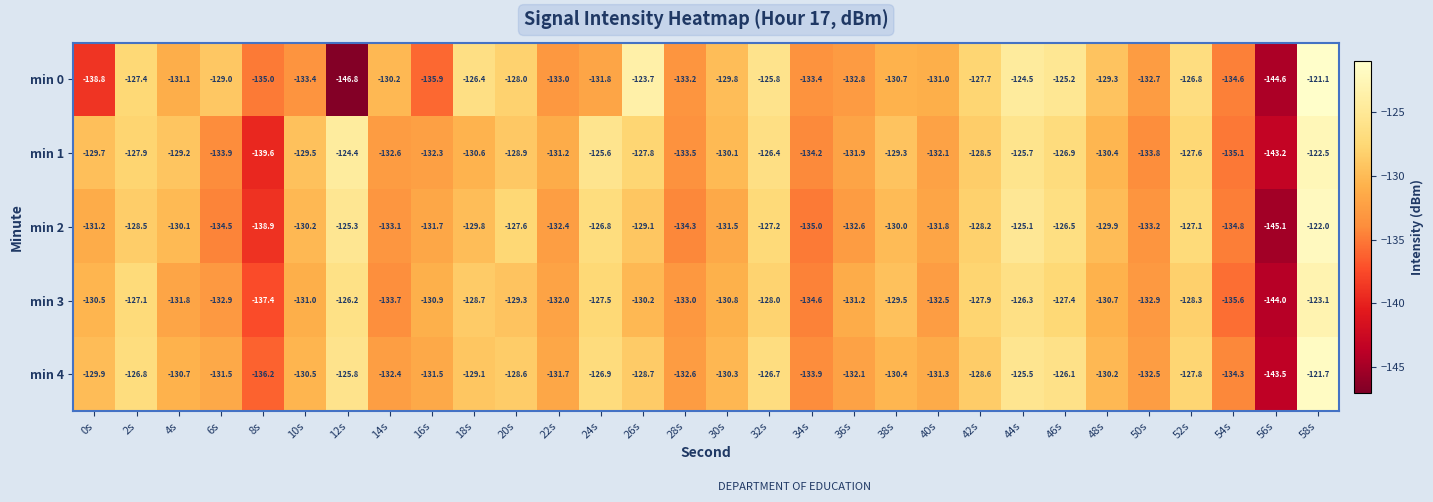

Where does the min 3 series first go above -130?

2s